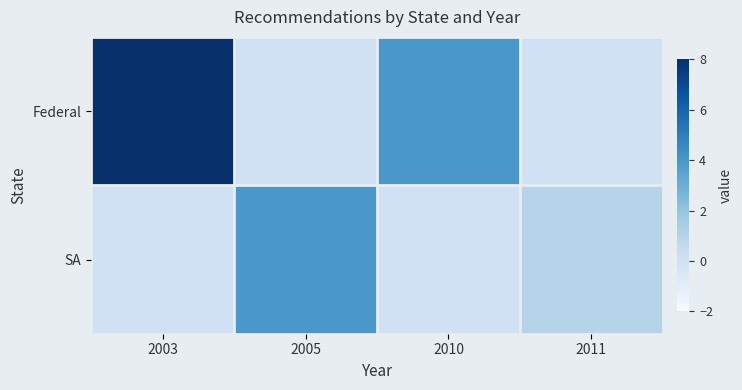

Reading left to right, transcribe all the data shown in this chart.

Federal: 2003=8	2005=0	2010=4	2011=0
SA: 2003=0	2005=4	2010=0	2011=1